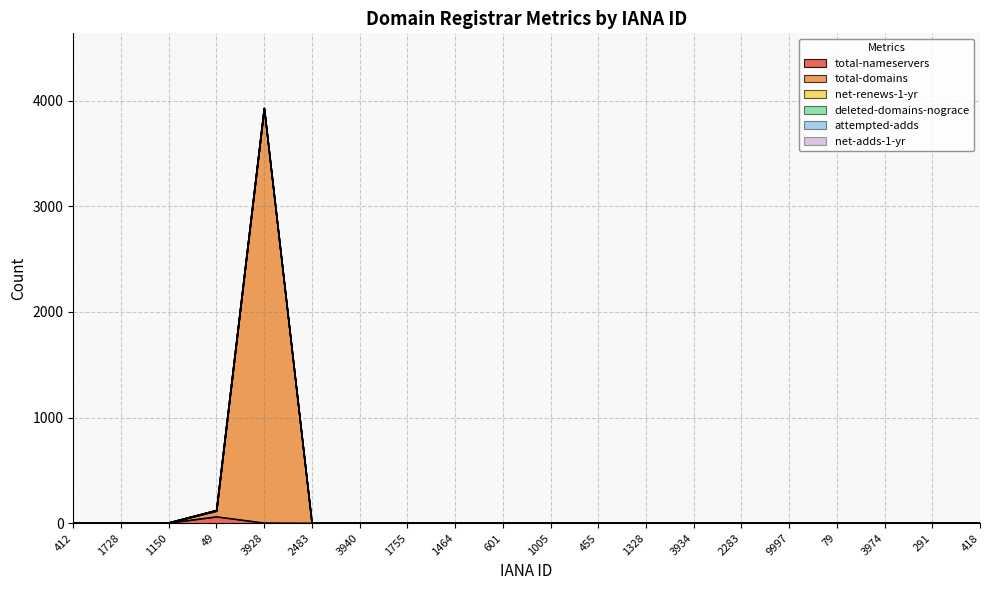

Does the chart have visible grid lines?

Yes